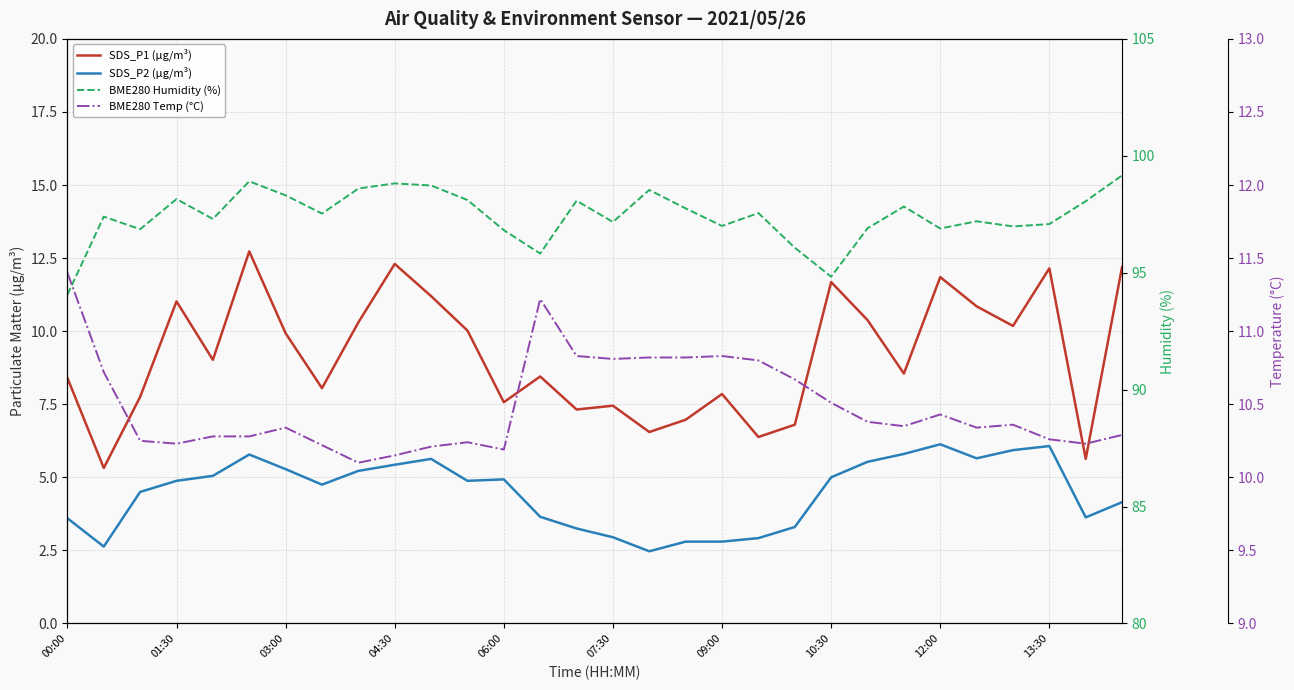

True or false: BME280 Temp (°C) has a value of 10.2 at 11.

True